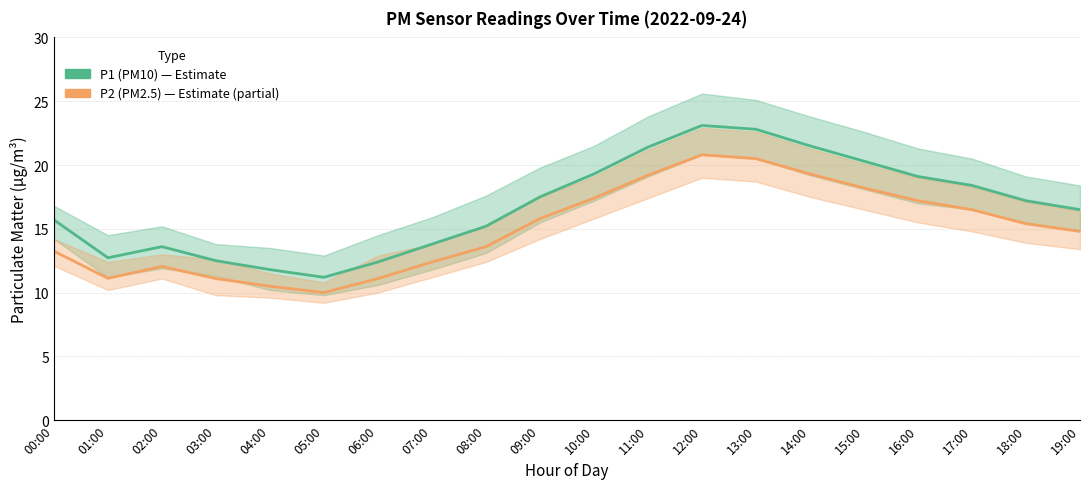

What is the difference between the P2 (PM2.5) values at 16:00 and 08:00?

3.6